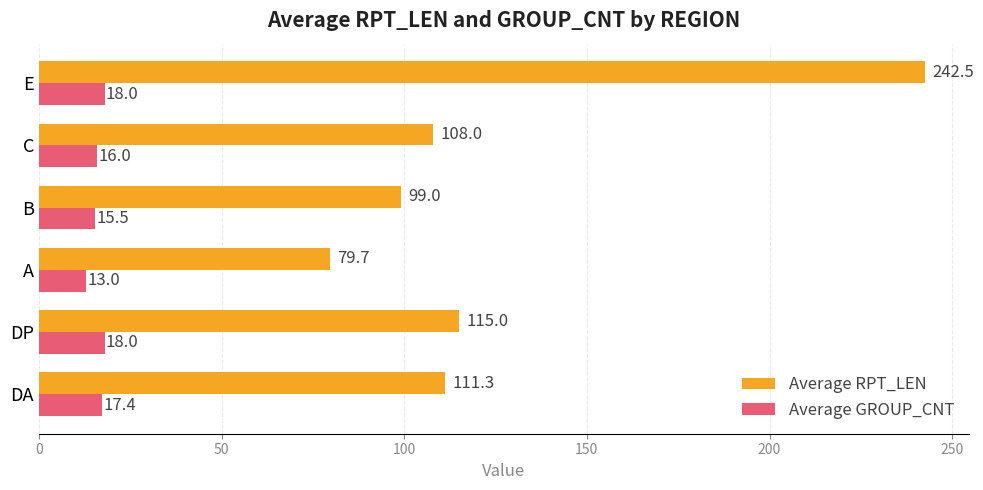

Which series has the largest range (max minus min)?

Average RPT_LEN